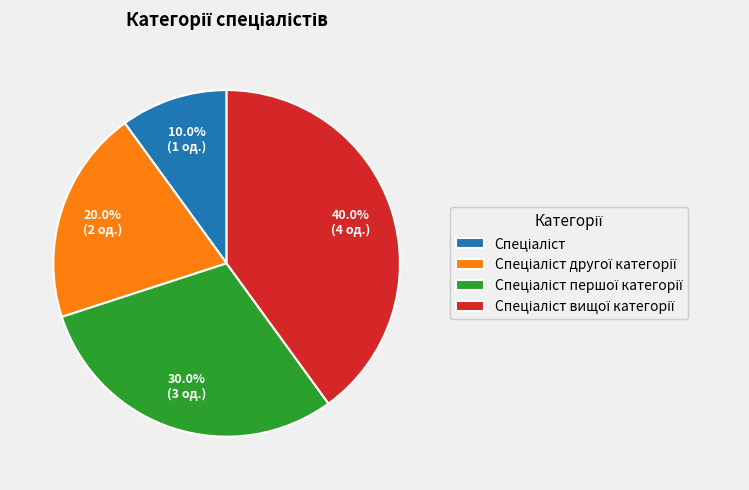

Does any single category account for the majority?

No